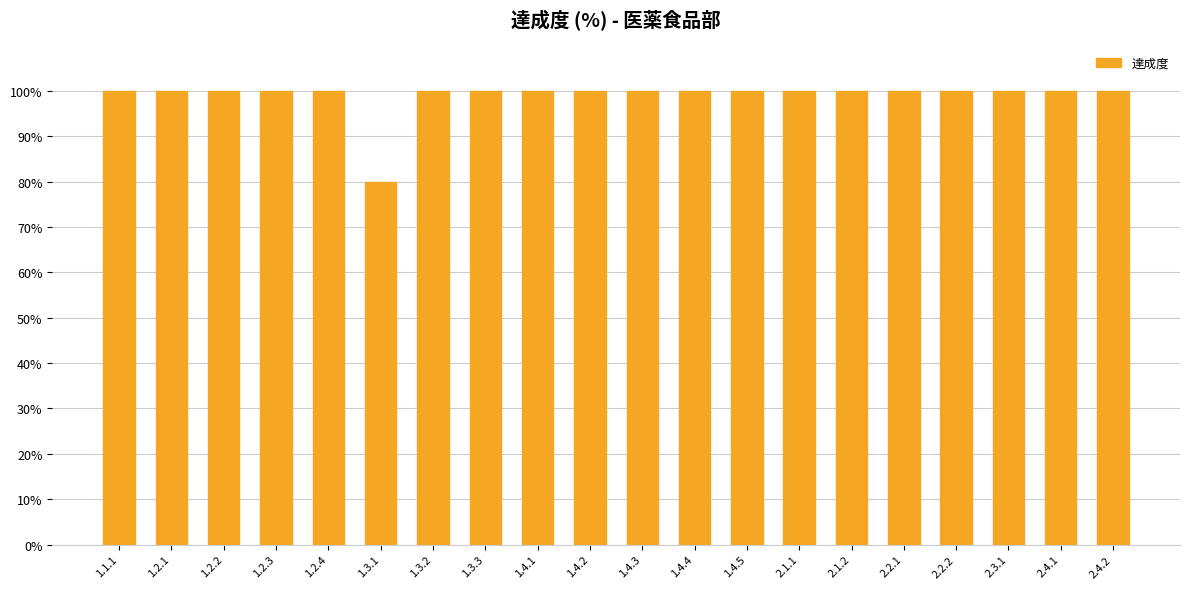

How many series are shown in this chart?

1